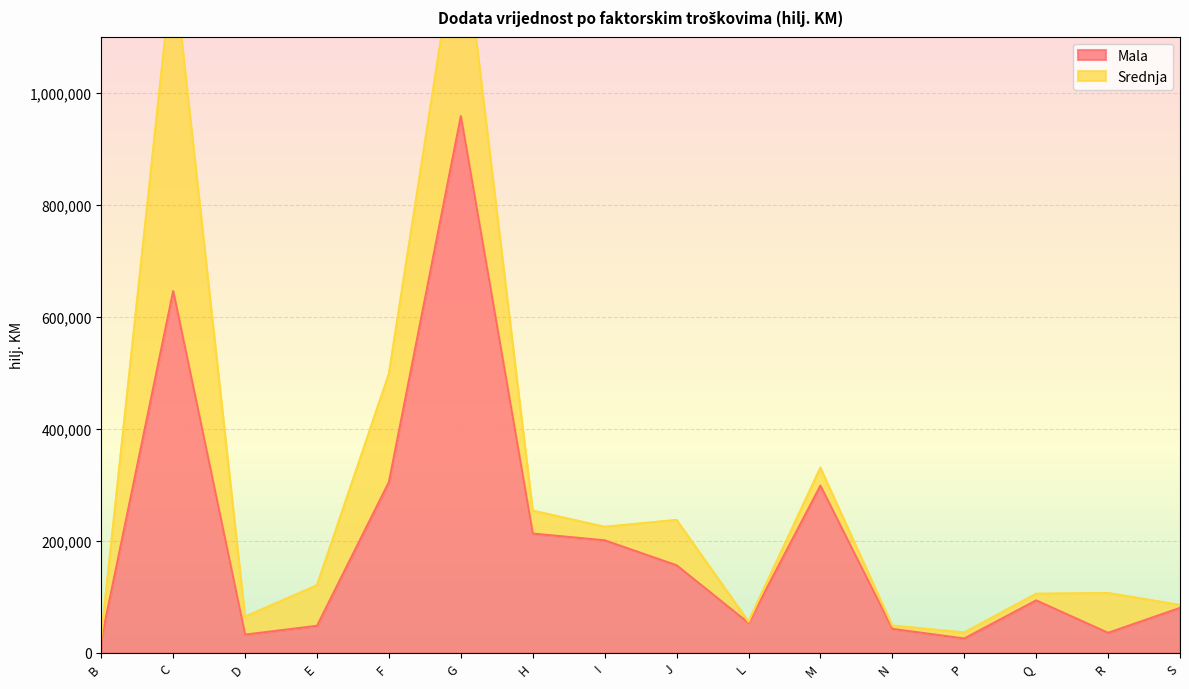

How many data points are above 93763?

7